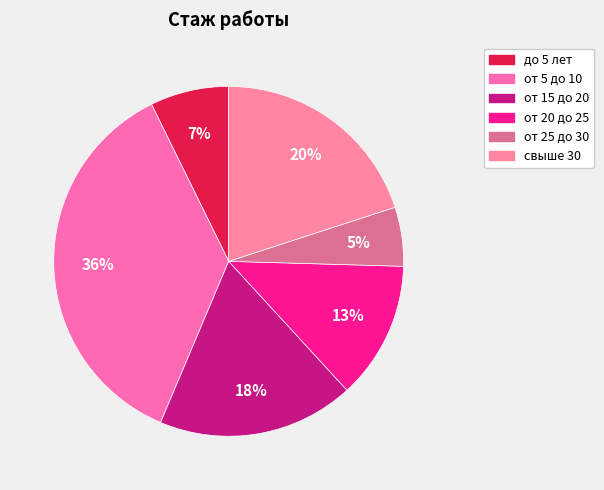

Rank the categories by value from lowest to highest.

от 25 до 30, до 5 лет, от 20 до 25, от 15 до 20, свыше 30, от 5 до 10